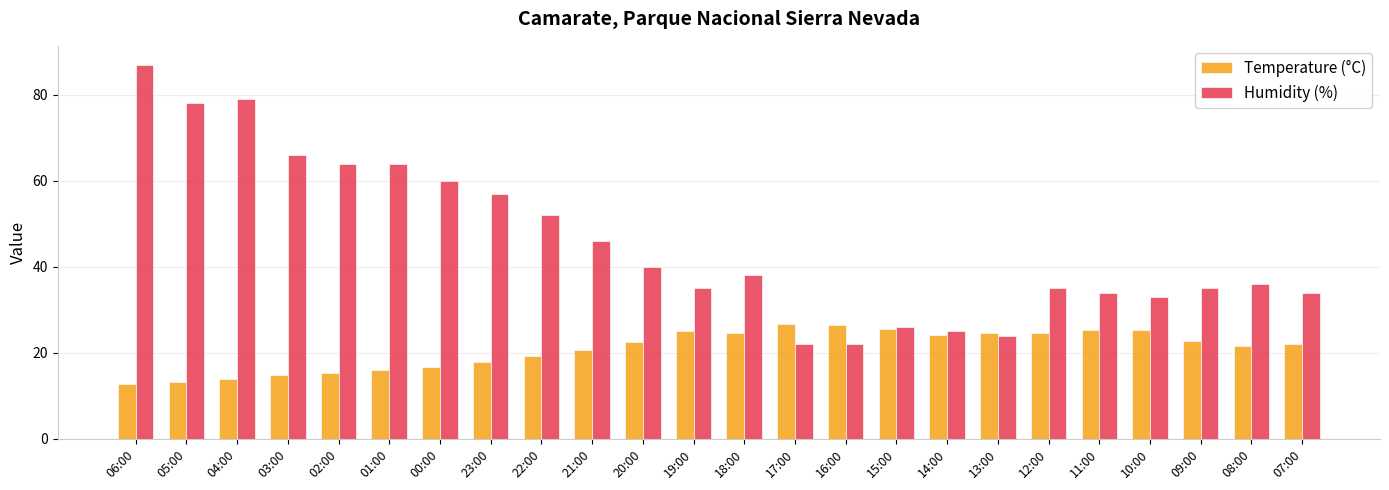

Which series has the widest spread of values?

Humidity (%)